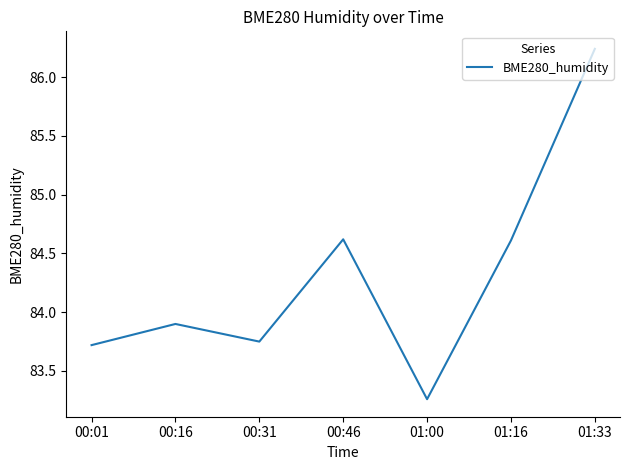

The value at 01:00 is 54.0. True or false?

False